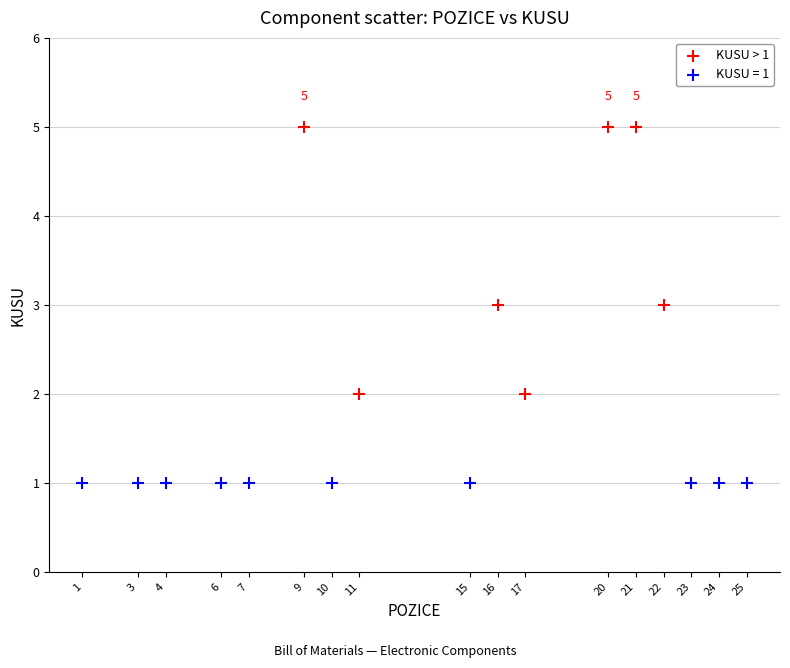

Which series contains the highest Y value?

KUSU > 1